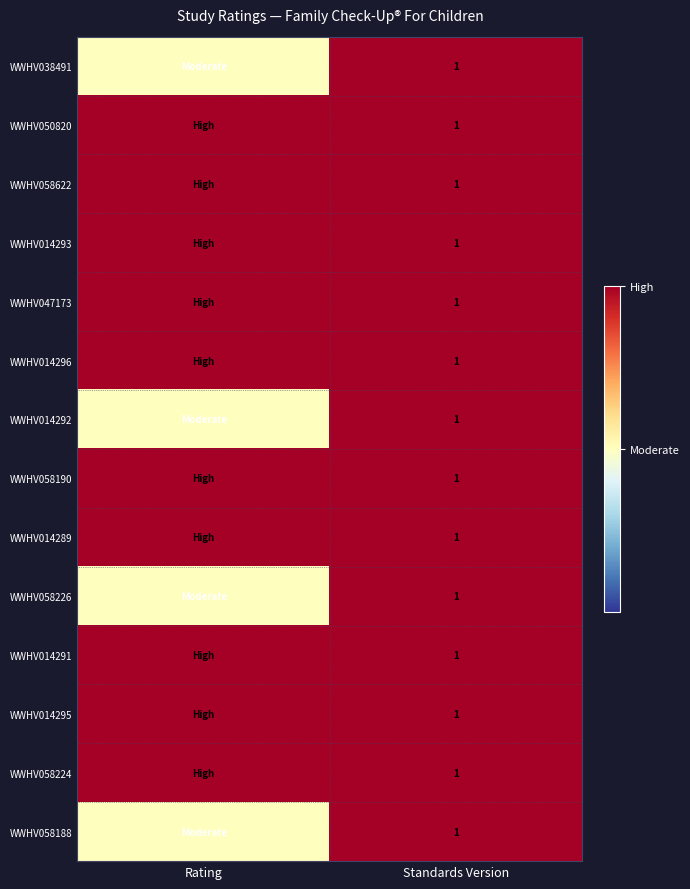

Is it true that WWHV014295 equals 1.0 at Standards Version?

True